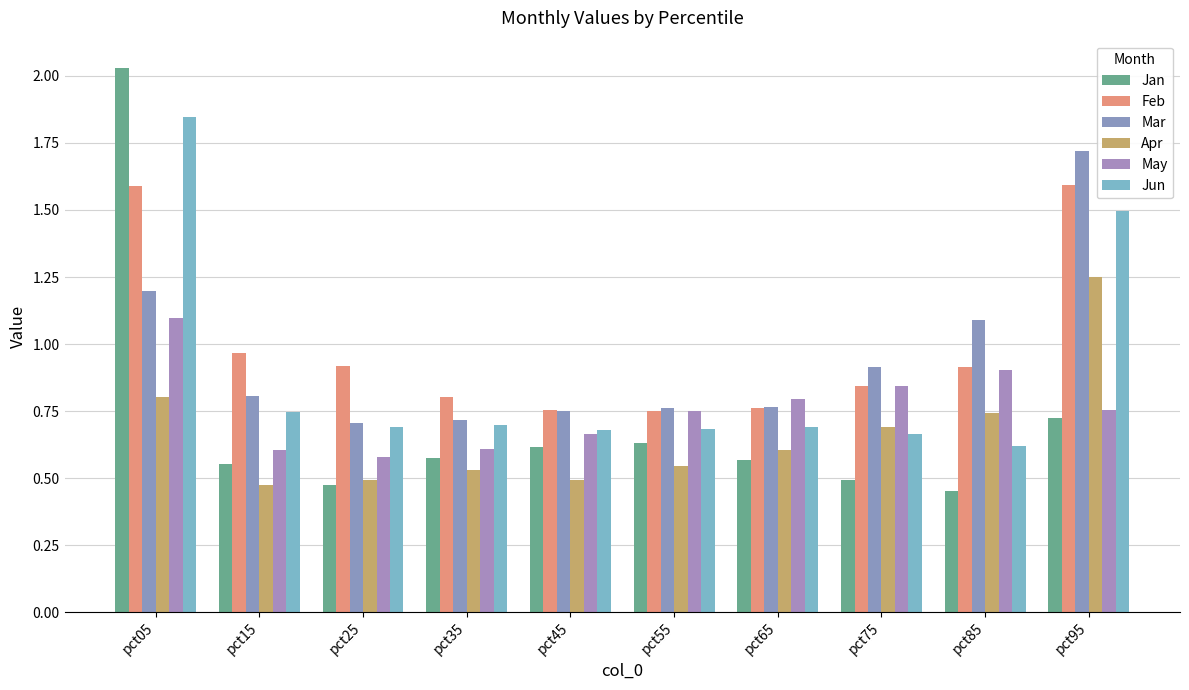

Which series changed the most between pct05 and pct45?

Jan